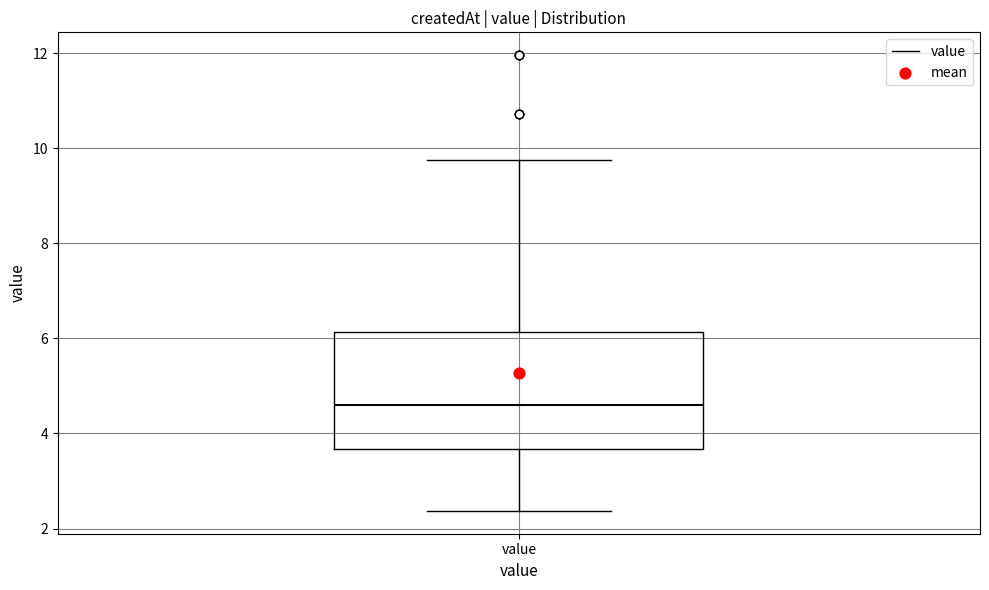

Transcribe this box plot: give where the median line is, the range the box spans, and where the two whiskers end, as read against the y-axis. The values are not printed on the chart, so give them approximately, as read against the axis.

median 4.6, box 3.6 to 6.2, whiskers 2.4 to 9.8